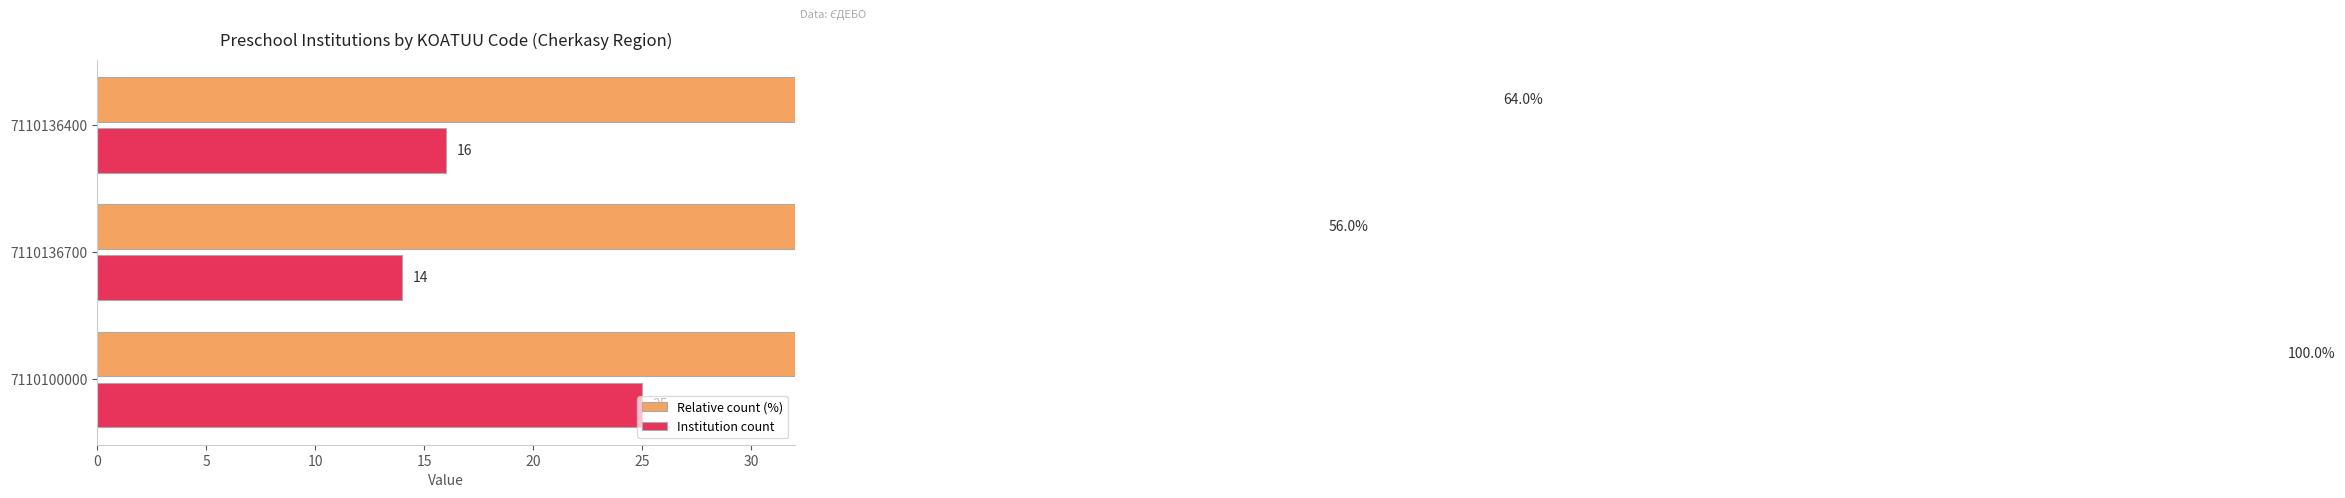

Reading right to left, extract all data points from this chart.

Relative count (%): 64.0	56.0	100.0
Institution count: 16.0	14.0	25.0